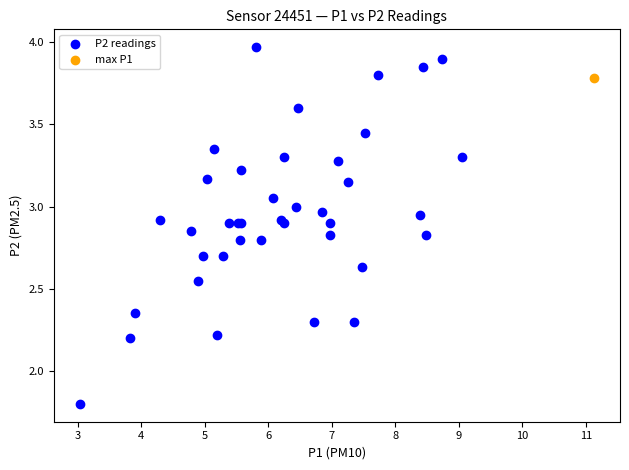

What are all the series names shown in the legend?

P2 readings, max P1